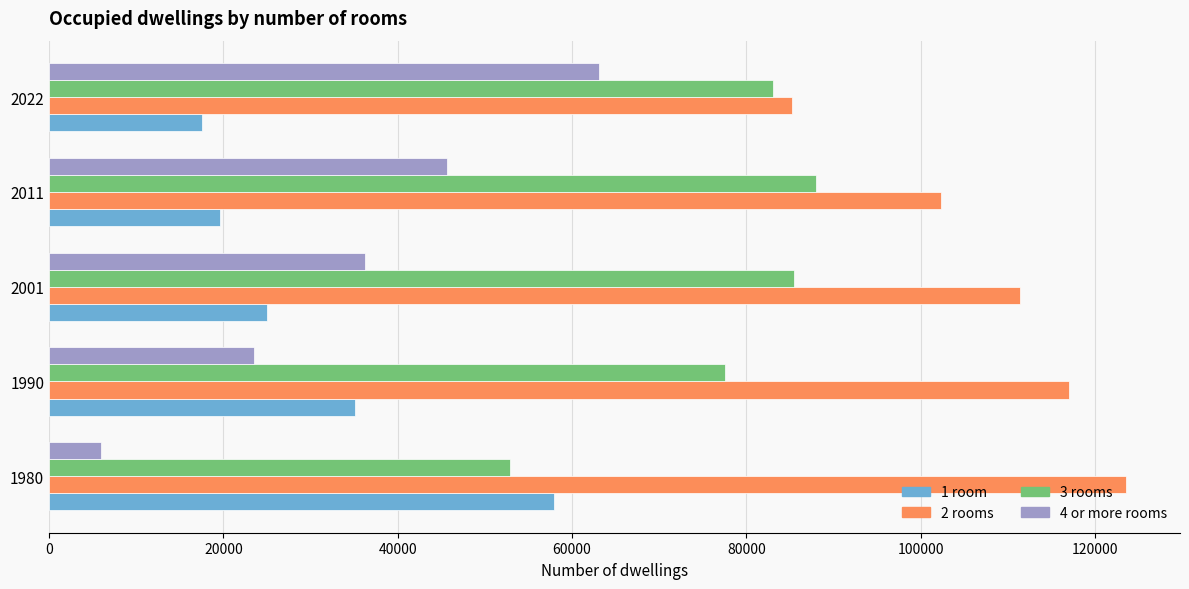

What is the total value across all series at 1990?

253110